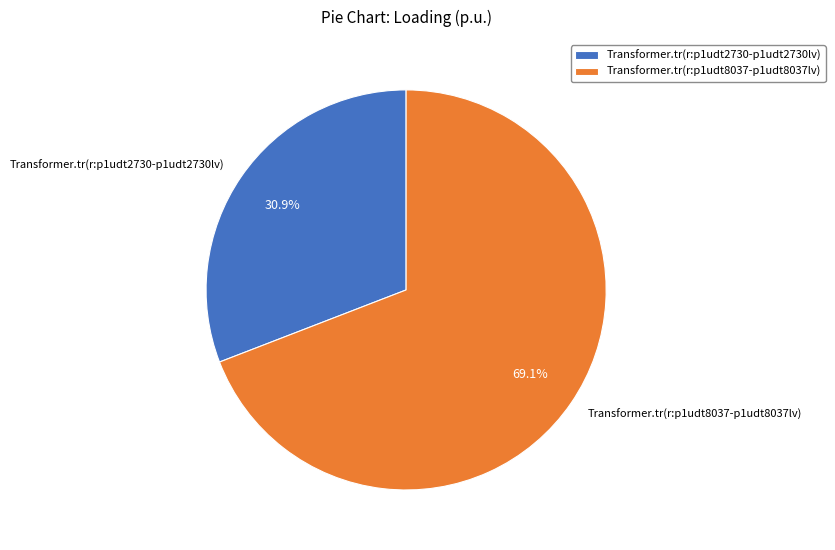

Is it true that Transformer.tr(r:p1udt8037-p1udt8037lv) is 64% of the pie?

False